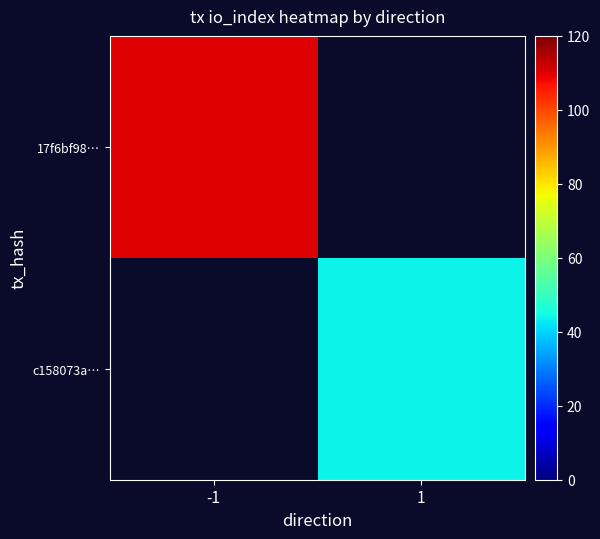

What is the smallest value displayed?

44.0